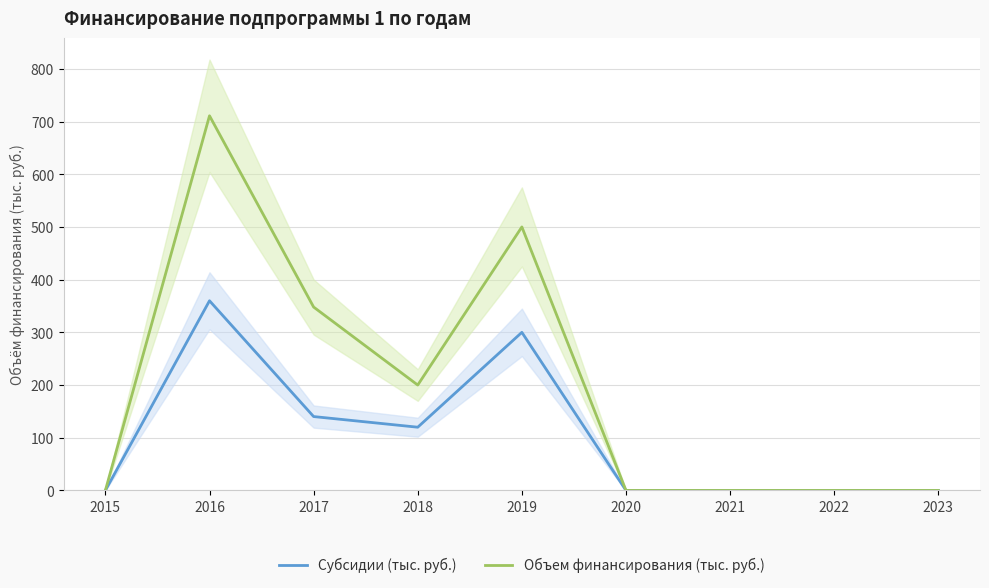

True or false: Субсидии (тыс. руб.) and Объем финансирования (тыс. руб.) intersect in this chart.

False